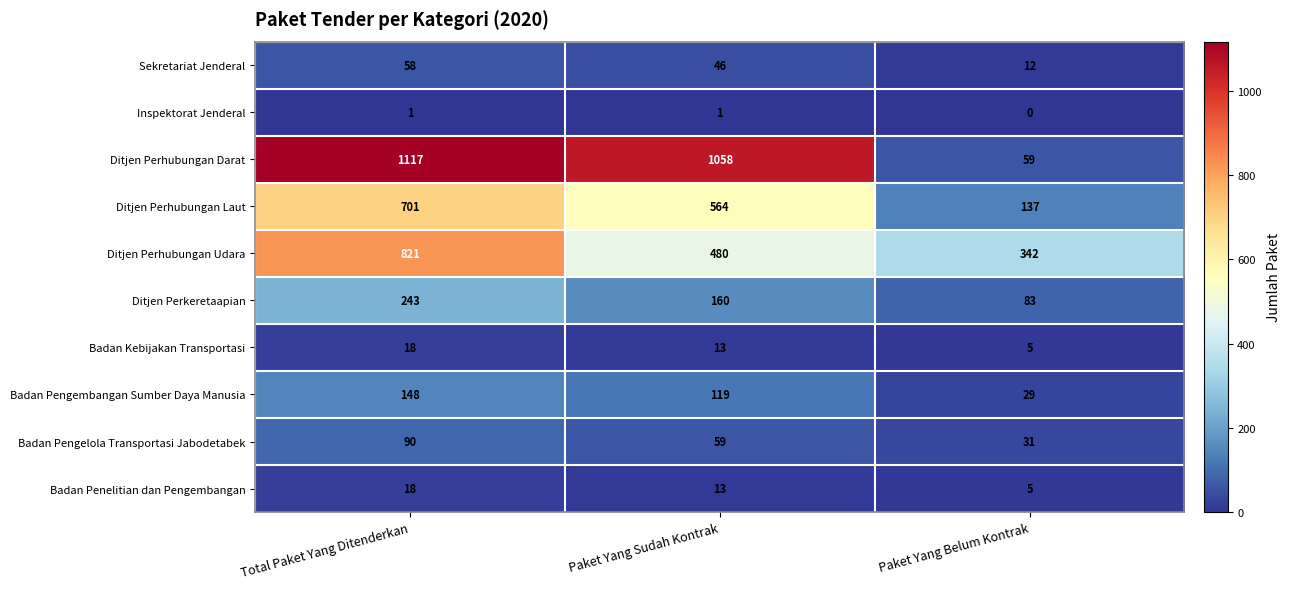

What is the difference between the highest and lowest values at Total Paket Yang Ditenderkan?

1116